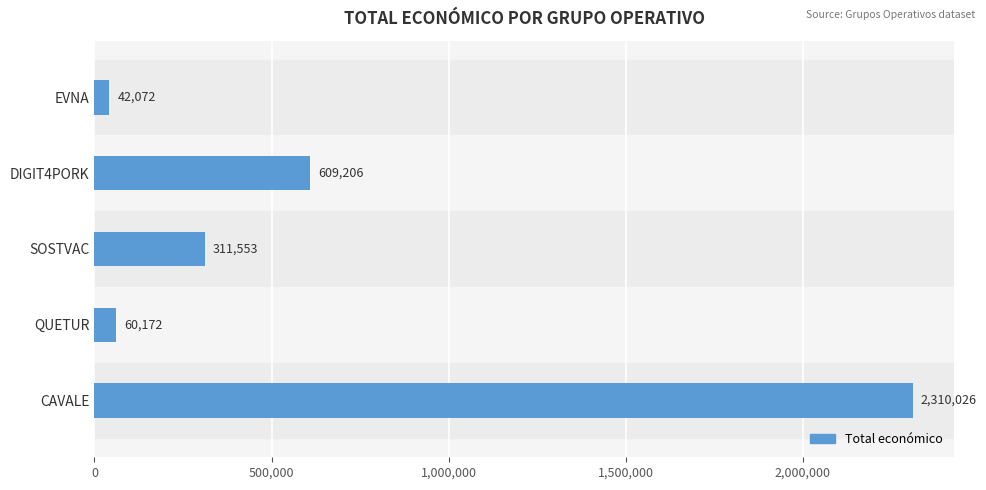

What is the value of the 1st bar from the top?

42072